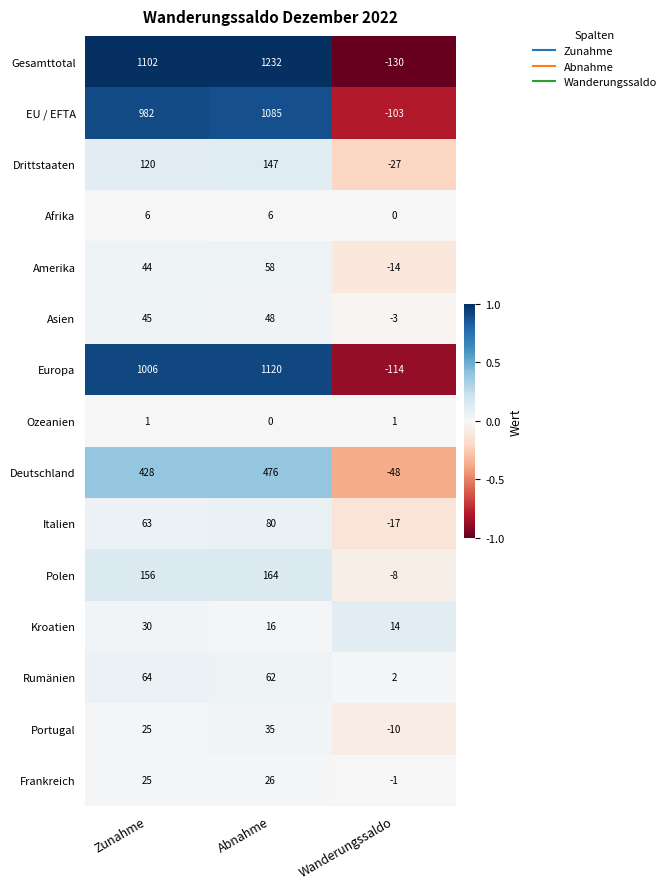

List the series in order of their peak value, highest first.

Gesamttotal, Europa, EU / EFTA, Deutschland, Polen, Drittstaaten, Italien, Rumänien, Amerika, Asien, Portugal, Kroatien, Frankreich, Afrika, Ozeanien